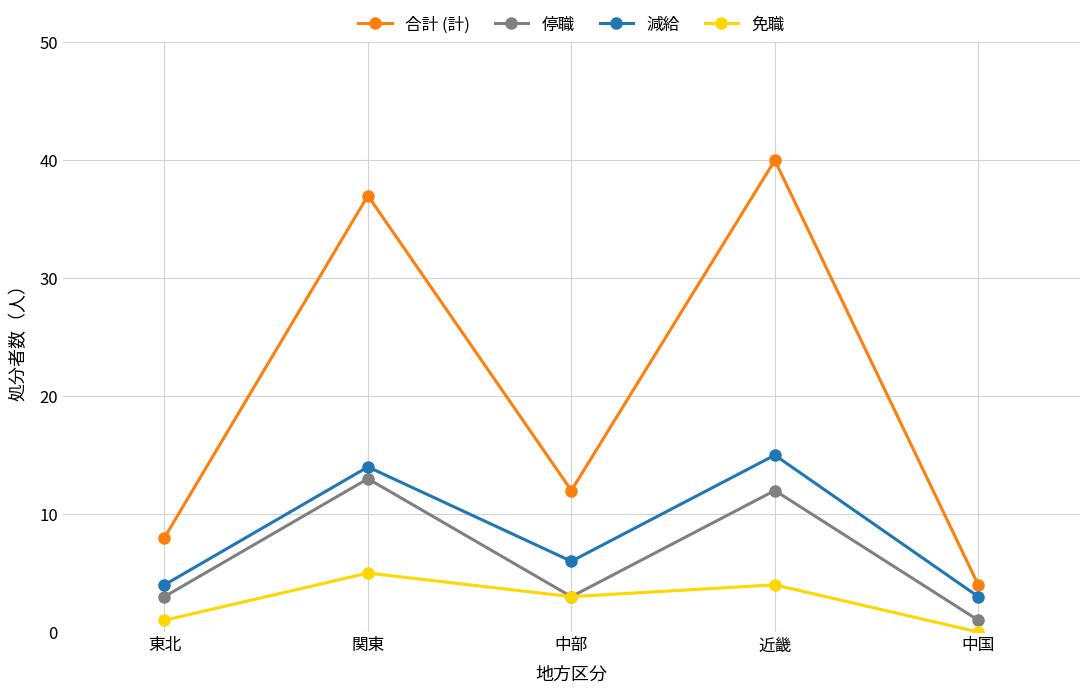

What is the difference between the maximum and minimum values in the 減給 series?

12